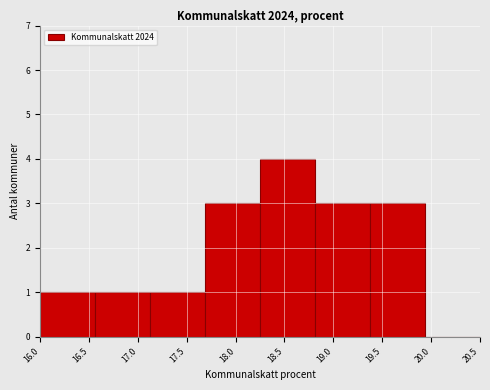

Reading left to right, transcribe this chart: for each bar, give the range it covers on the x-axis and its height. Neither the bar edges nor the heights are printed on the chart, so give them approximately, as read against the axes.

16.00 to 16.55: 1
16.55 to 17.15: 1
17.15 to 17.70: 1
17.70 to 18.25: 3
18.25 to 18.80: 4
18.80 to 19.40: 3
19.40 to 19.95: 3
19.95 to 20.50: 0